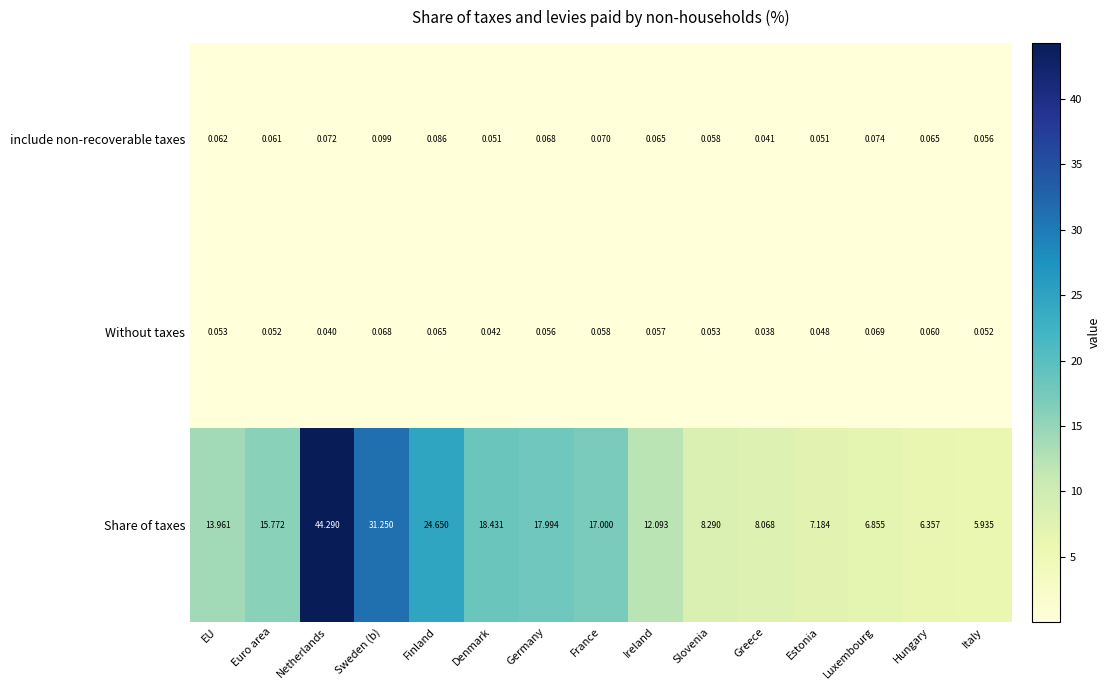

Is the value of Without taxes at Denmark greater than the value of Share of taxes at Greece?

No